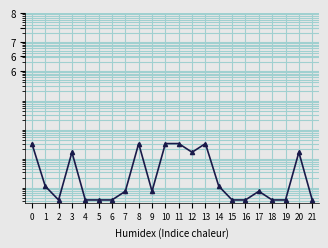

Reading left to right, list all the values displayed in this chart.

0=3013.0	1=100.4	2=33.5	3=1506.5	4=33.5	5=33.5	6=33.5	7=67.0	8=3013.0	9=67.0	10=3013.0	11=3013.0	12=1506.5	13=3013.0	14=100.4	15=33.5	16=33.5	17=67.0	18=33.5	19=33.5	20=1506.5	21=33.5